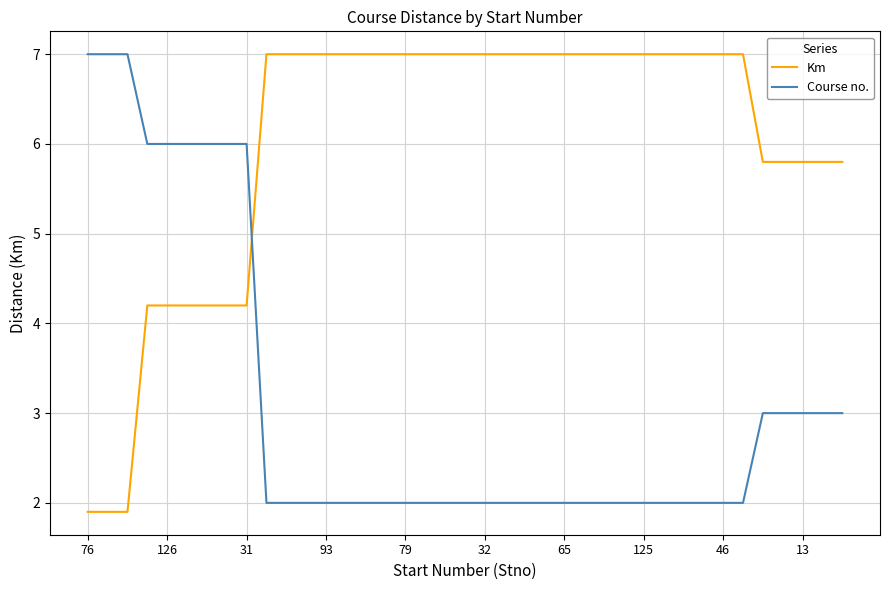

What is the difference between the maximum and minimum values in the Km series?

5.1